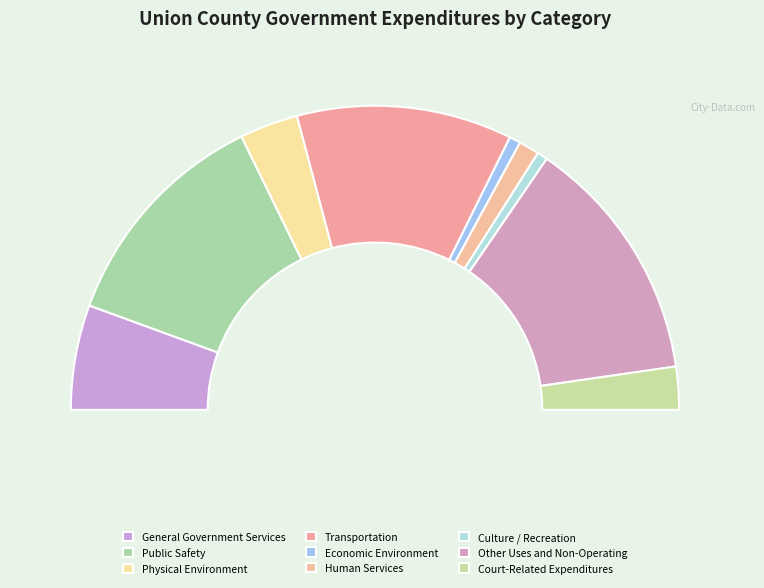

What is the total percentage of General Government Services and Human Services?

13.3%